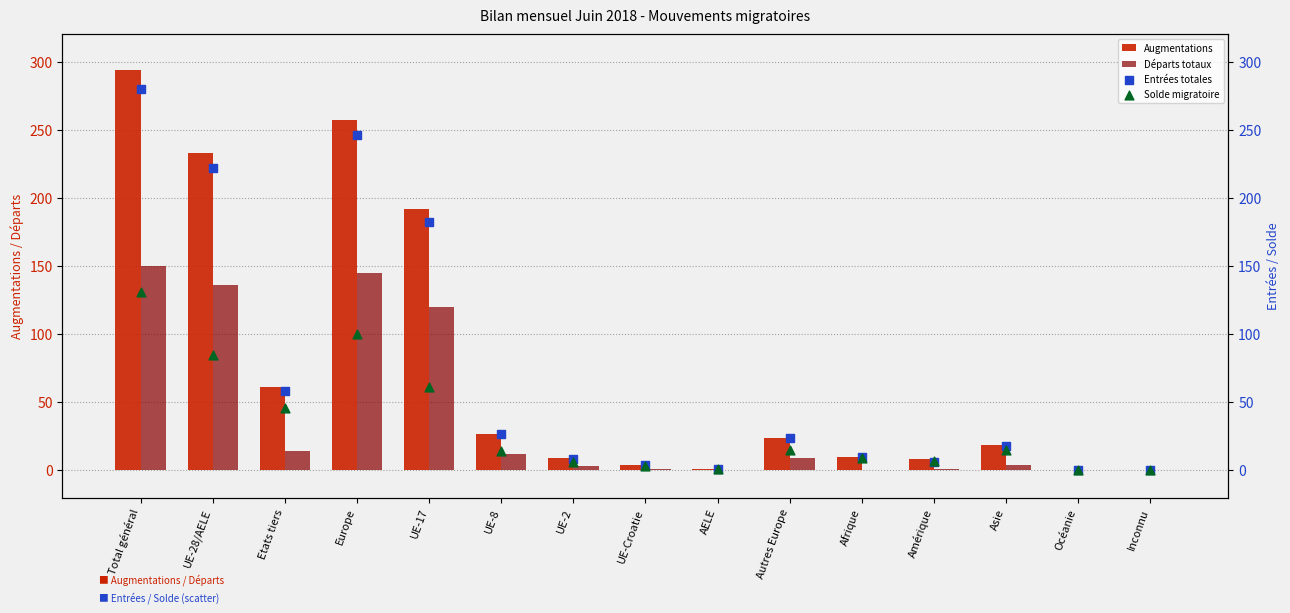

Which series contains the lowest Y value?

Augmentations